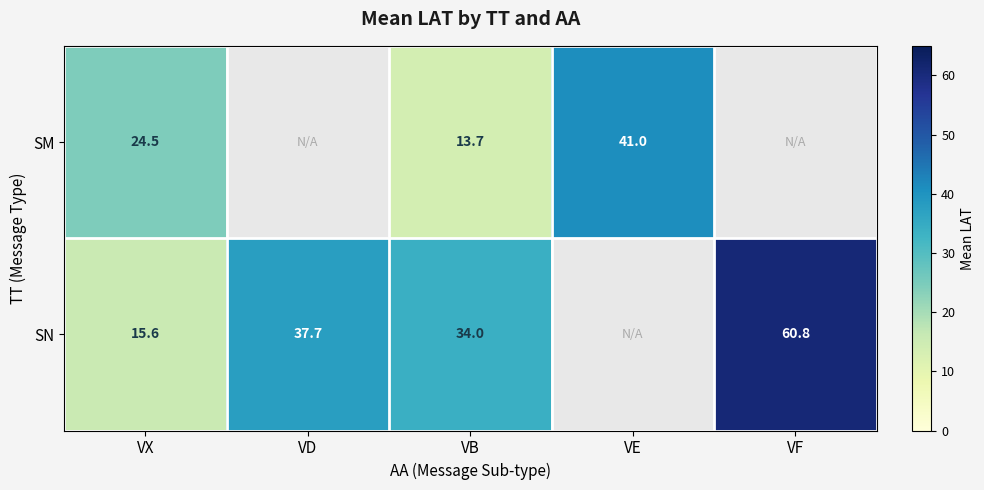

At which category does the chart reach its minimum across all series?

VB